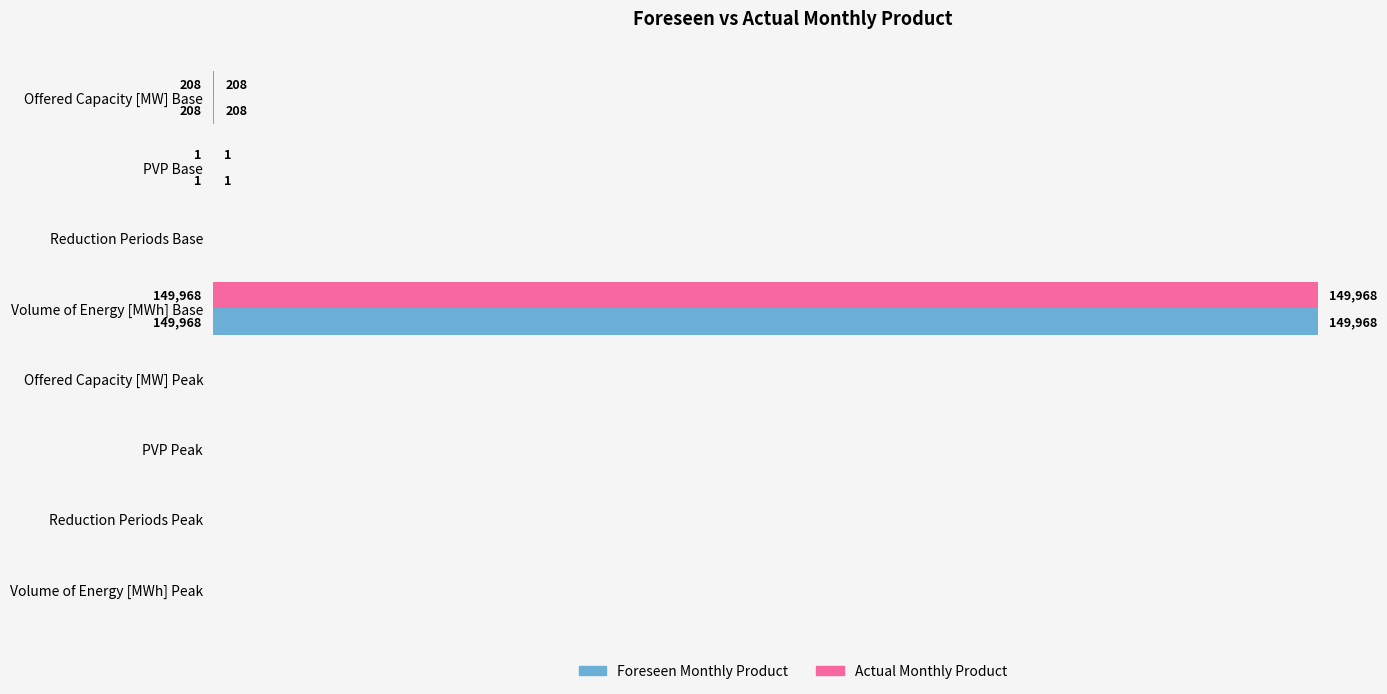

At which label is Actual Monthly Product closest to 74984?

Offered Capacity [MW] Base